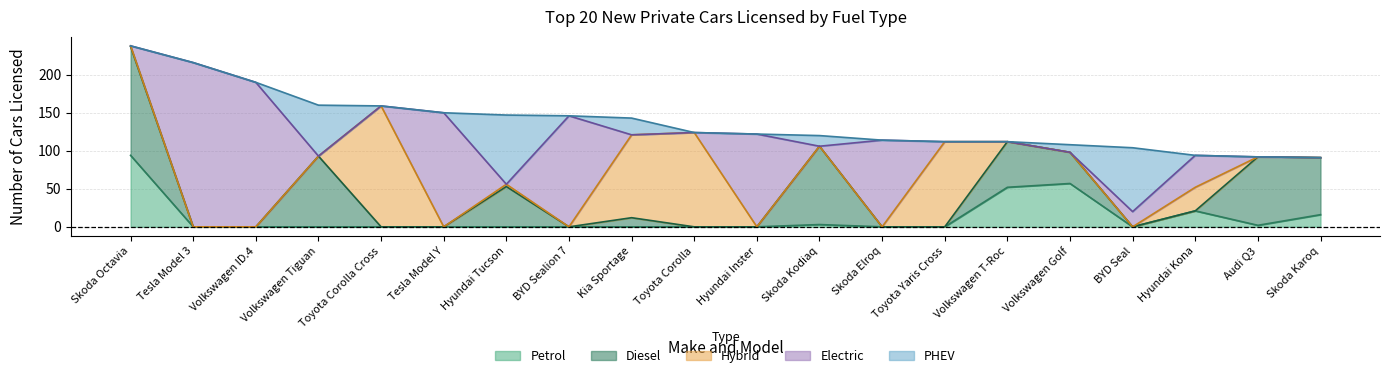

Which series has the widest spread of values?

Electric